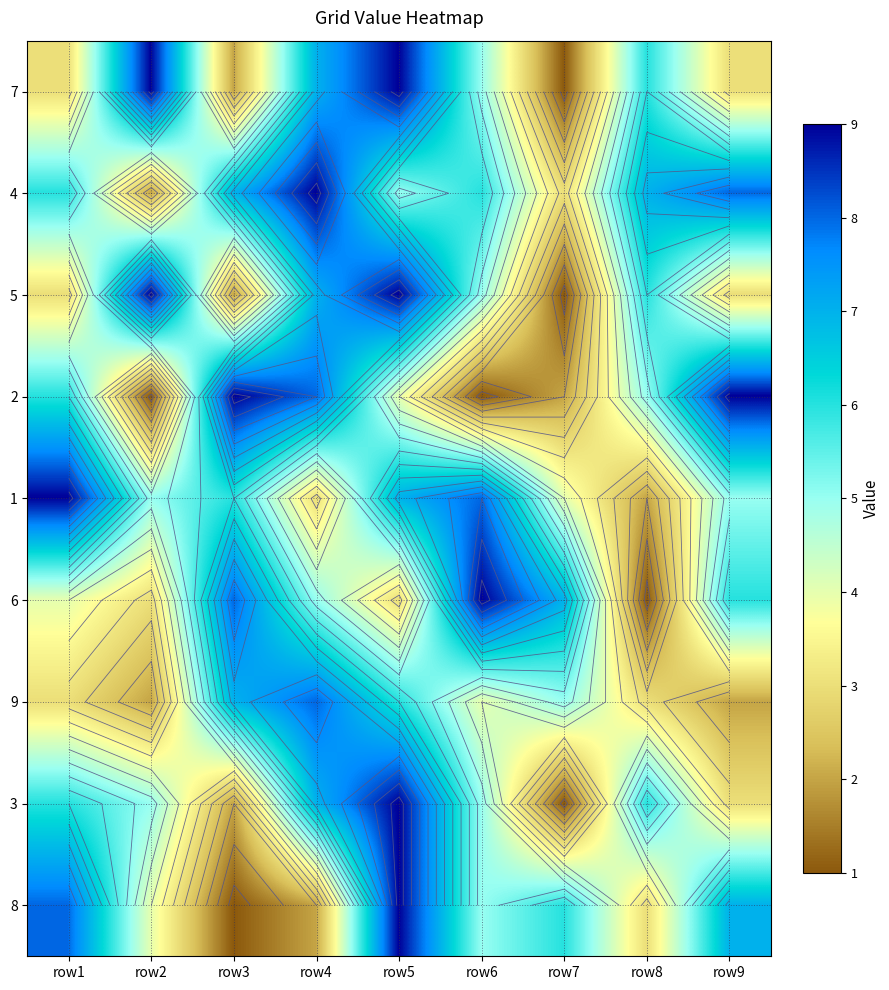

Is it true that 5 equals 5 at row5?

False